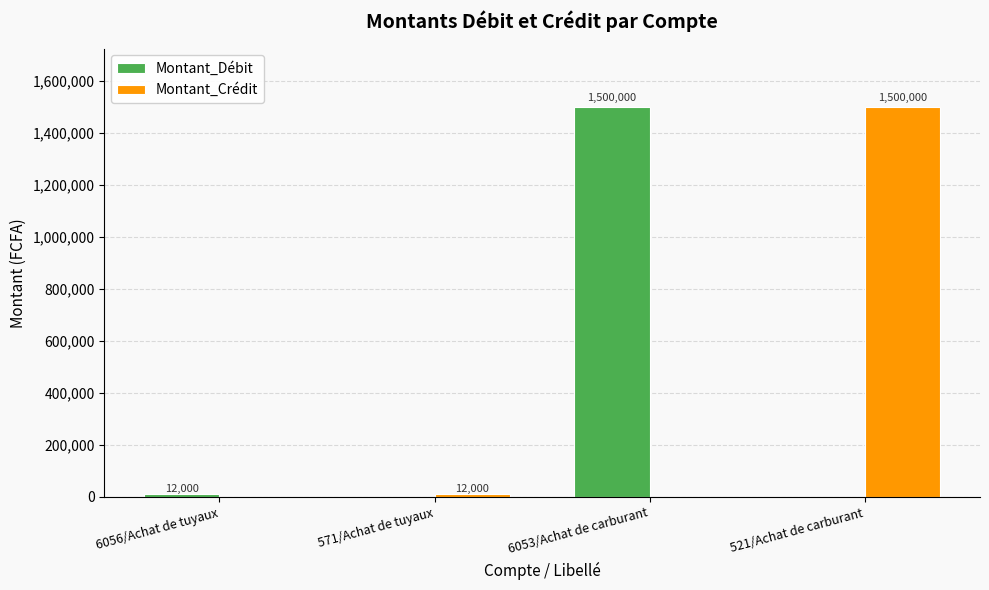

What is the sum of the Montant_Crédit values at 6053/Achat de carburant and 521/Achat de carburant?

1500000